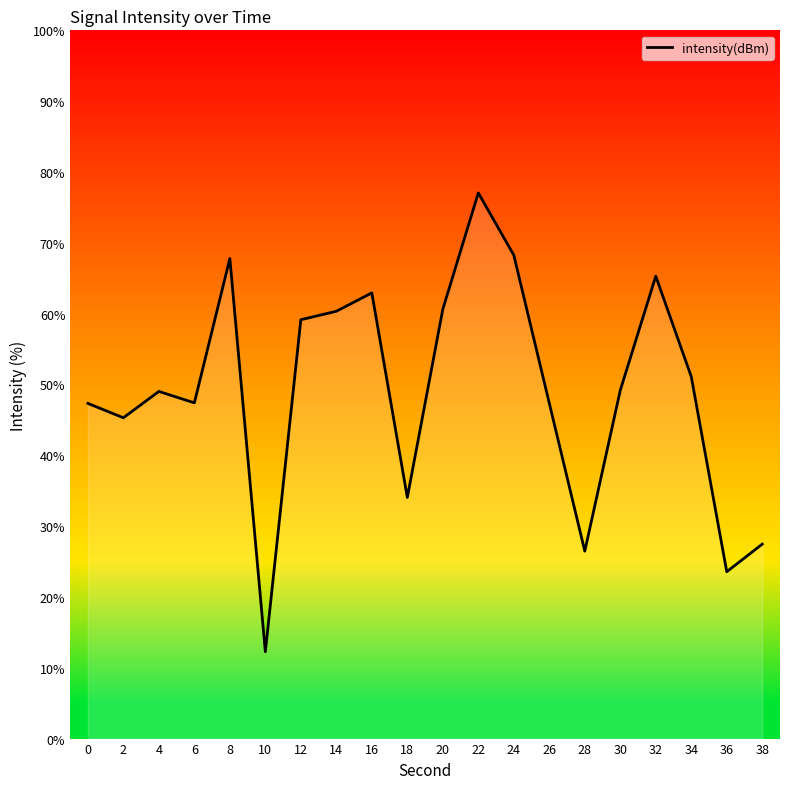

True or false: there are more than 0 points higher than both neighbors.

True